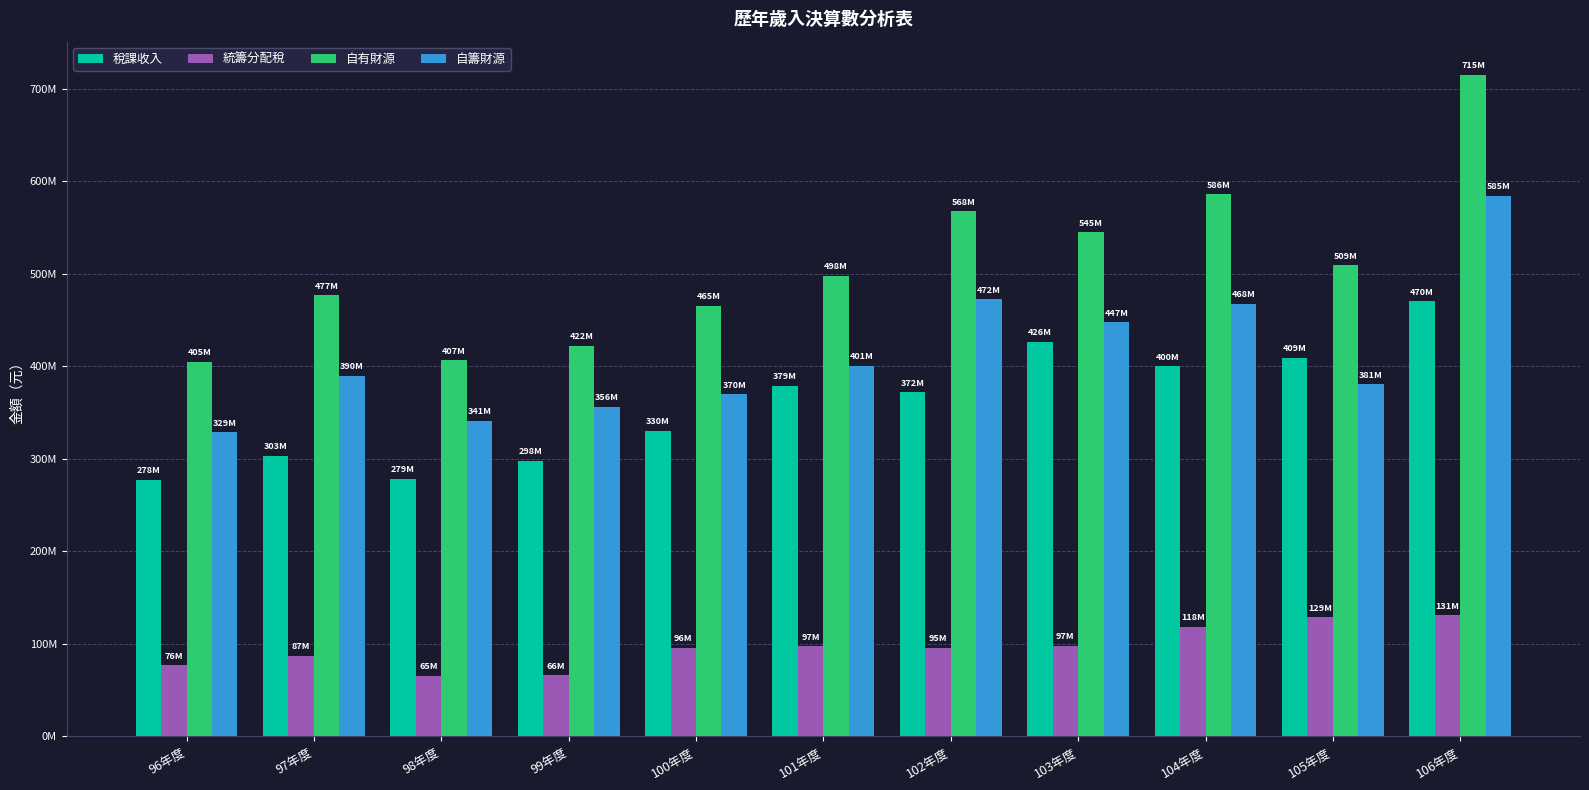

Does the chart contain stacked bars?

No